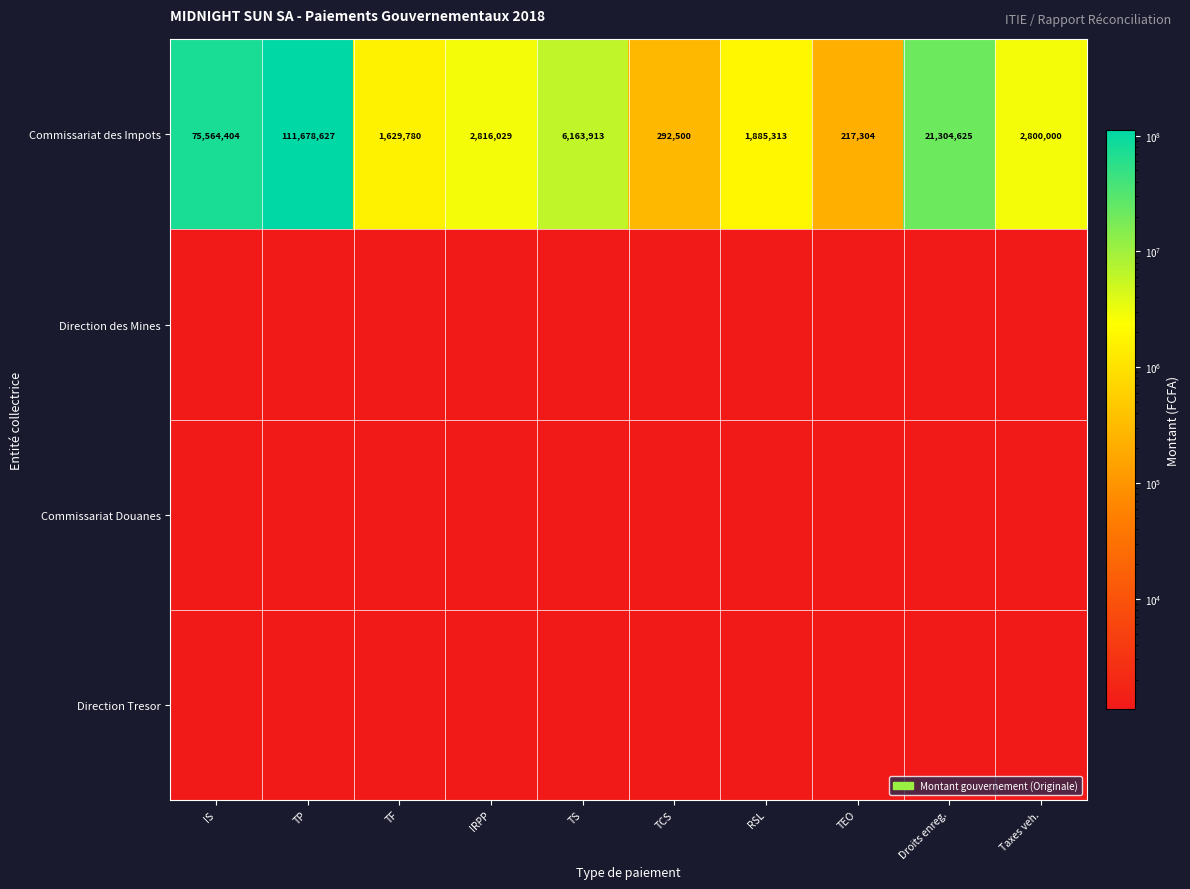

Between IRPP and TEO, which is larger?

IRPP